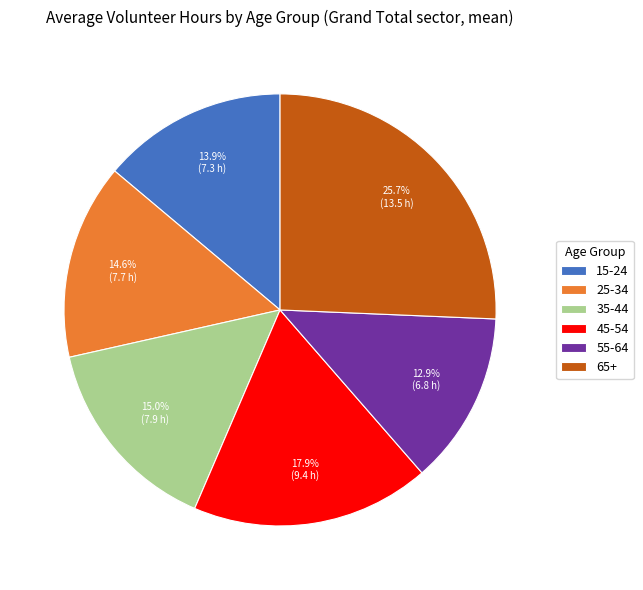

To the nearest percent, what portion does 15-24 represent?

14%